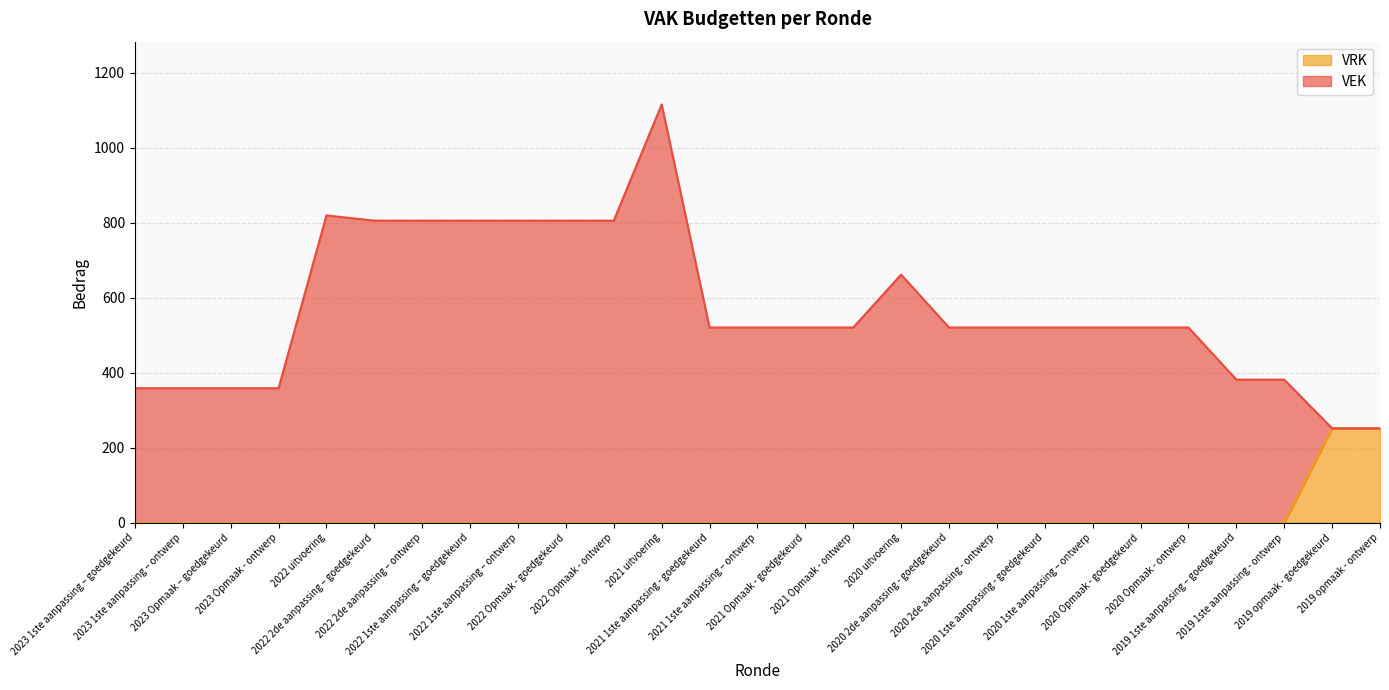

What is the label of the 22nd point from the right?

2022 2de aanpassing – goedgekeurd